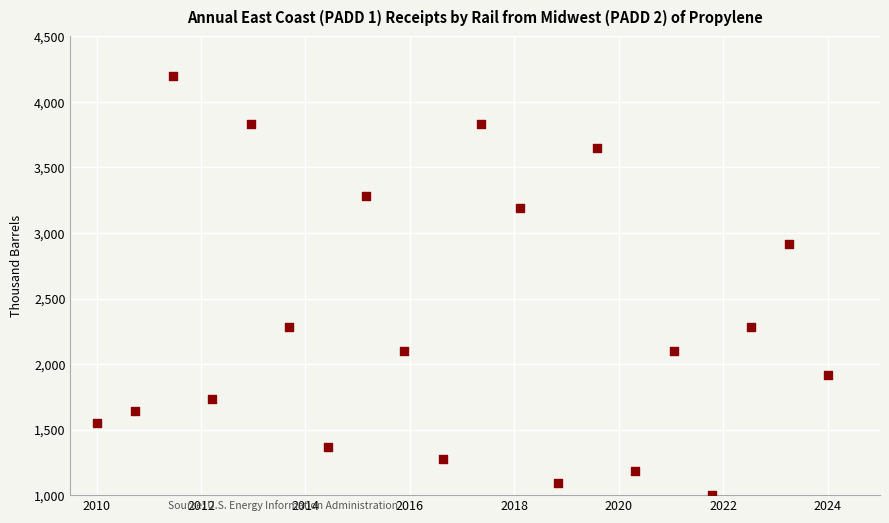

What is the range of X values (max minus min)?

14.0